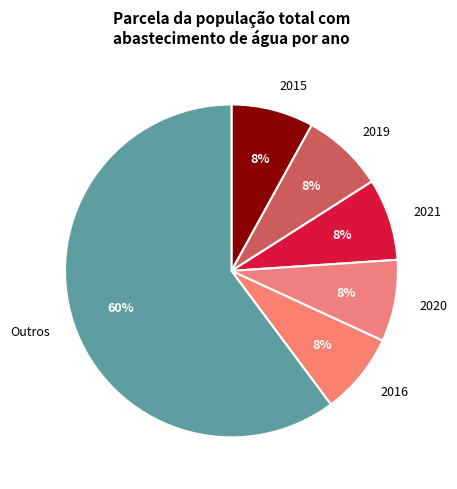

Count the number of slices in the pie.

6